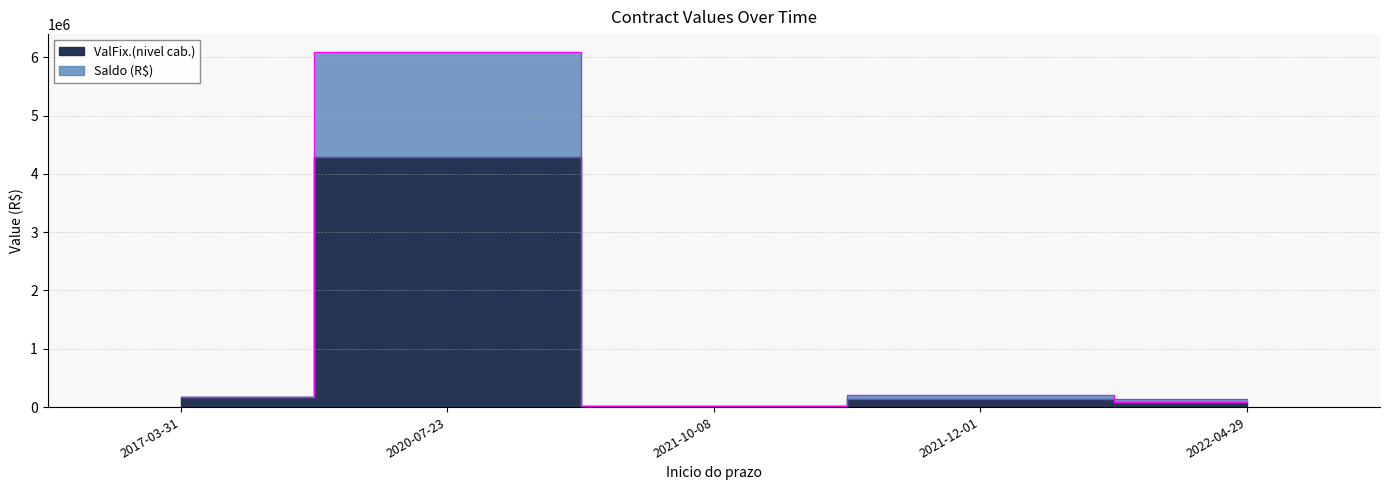

What is the difference between the Saldo (R$) values at 2021-12-01 and 2022-04-29?

71250.8